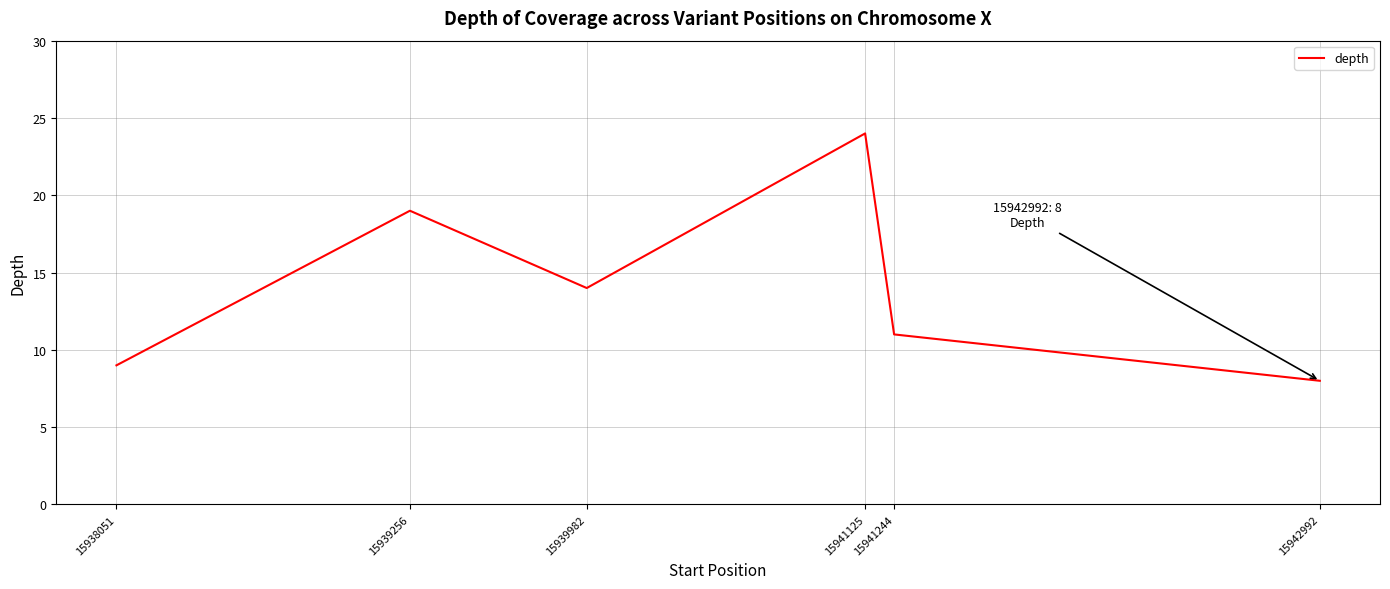

True or false: the data has more than 2 interior local peaks.

False